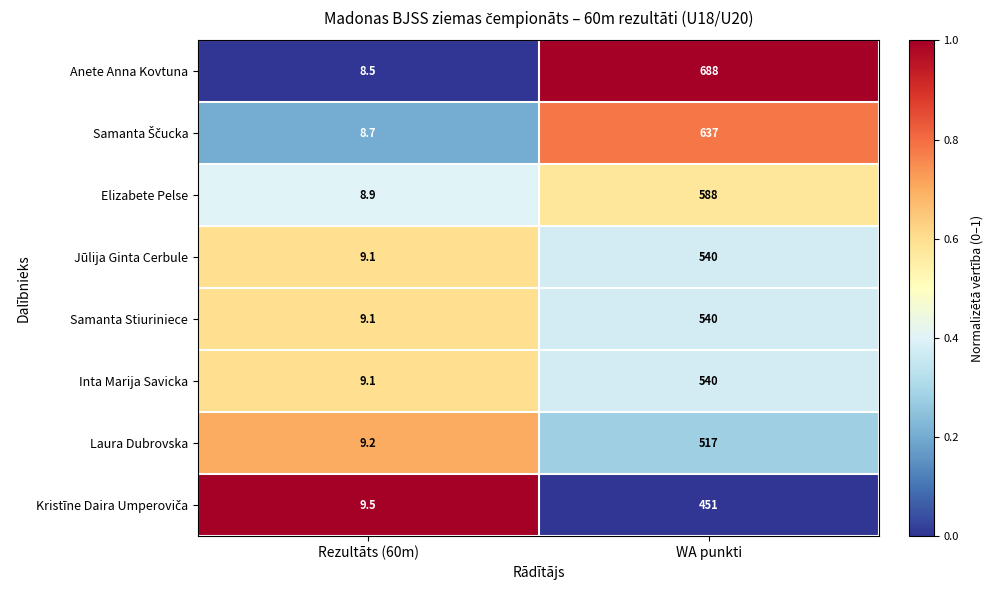

What is the maximum value shown in the chart?

688.0